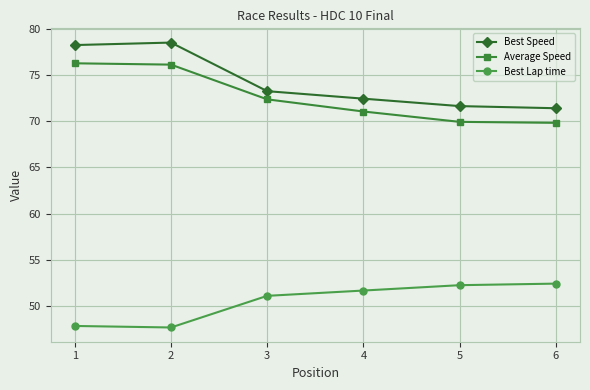

Is the value of Best Lap time at 1 greater than the value of Average Speed at 6?

No